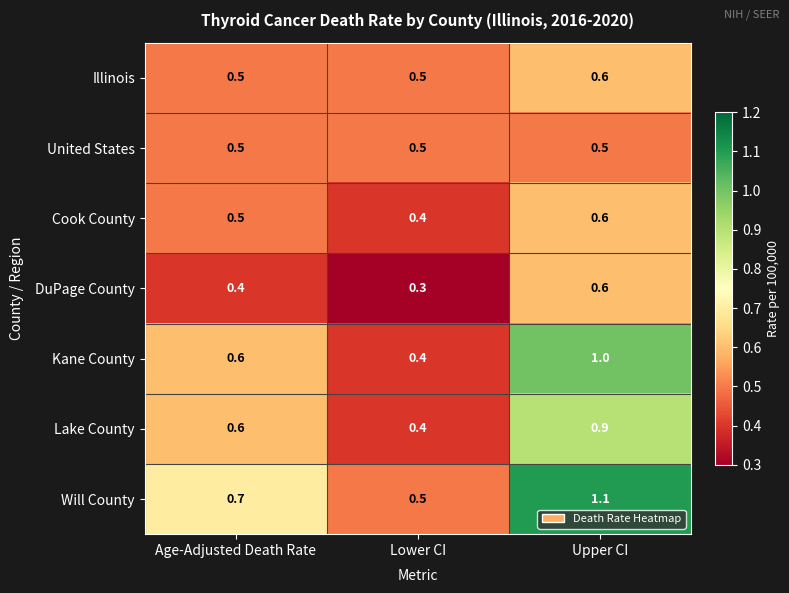

What is the minimum value shown in the chart?

0.3